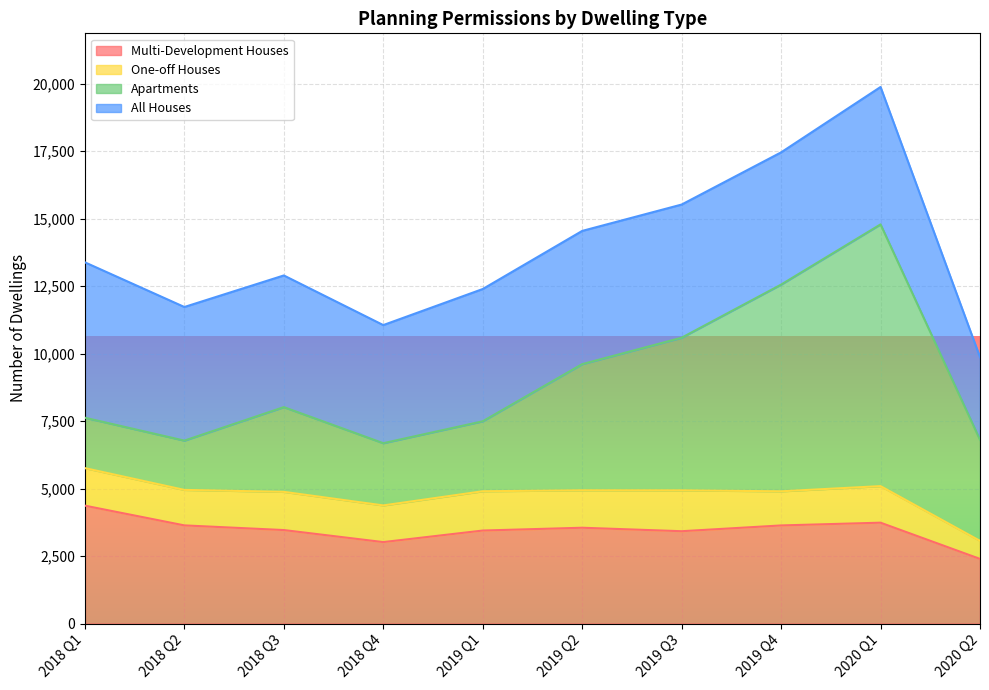

Which category has the highest value in the Multi-Development Houses series?

2018 Q1